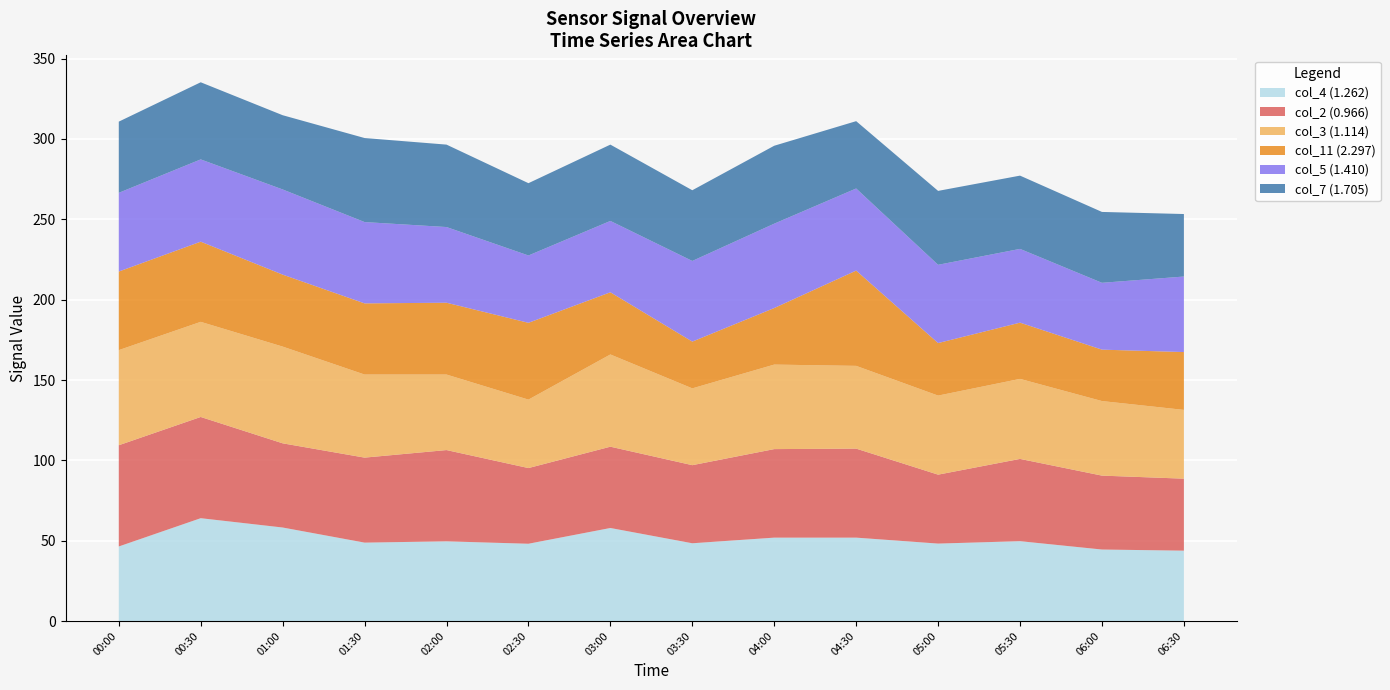

What is the minimum value for col_4 (1.262)?

43.8